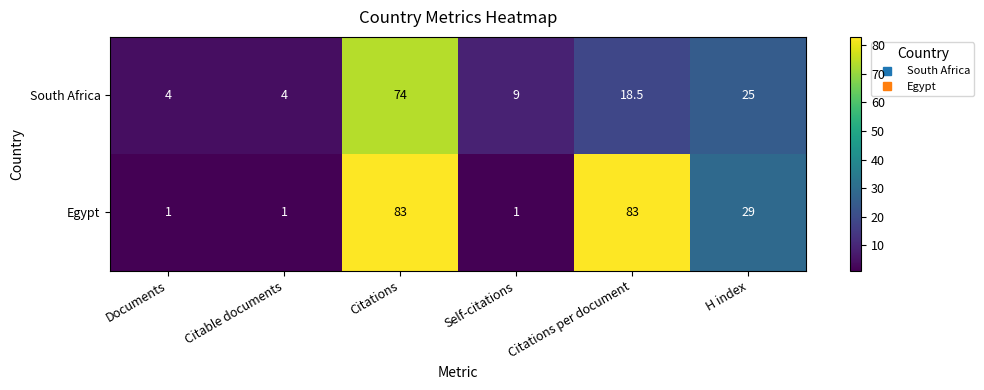

What value does the South Africa series have at Citations?

74.0